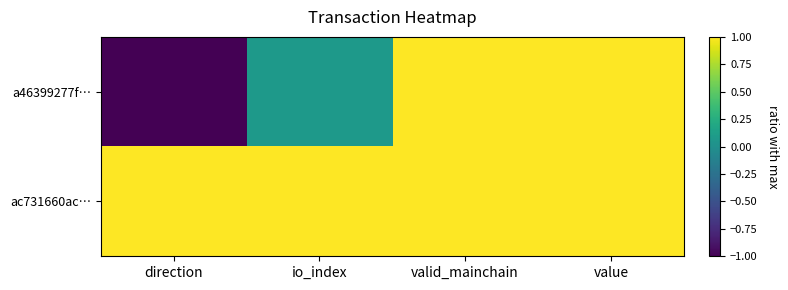

Reading right to left, transcribe all the data shown in this chart.

a46399277f…: value=1.0	valid_mainchain=1.0	io_index=0.1	direction=-1.0
ac731660ac…: value=1.0	valid_mainchain=1.0	io_index=1.0	direction=1.0